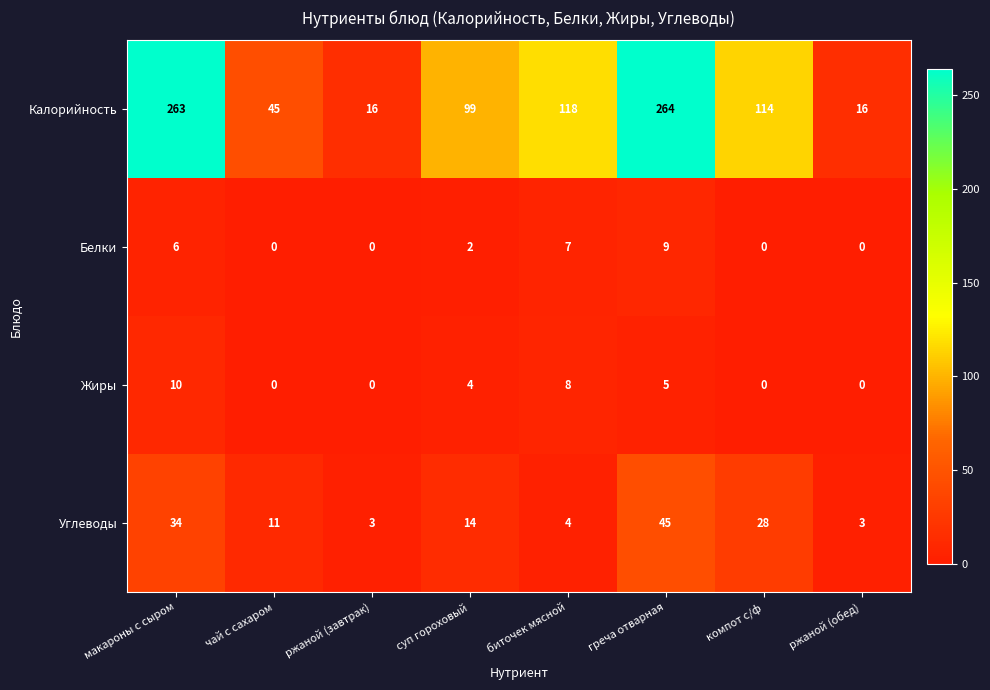

What is the sum of the Углеводы values at суп гороховый and чай с сахаром?

25